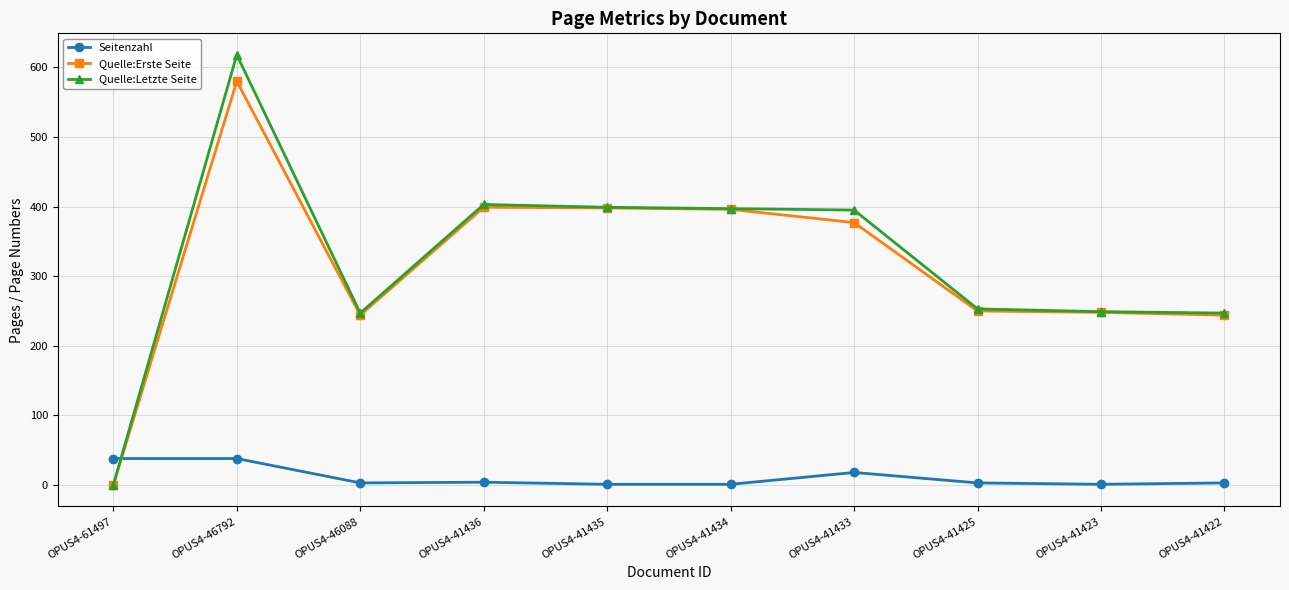

What is the difference between the Quelle:Letzte Seite values at OPUS4-41433 and OPUS4-41422?

148